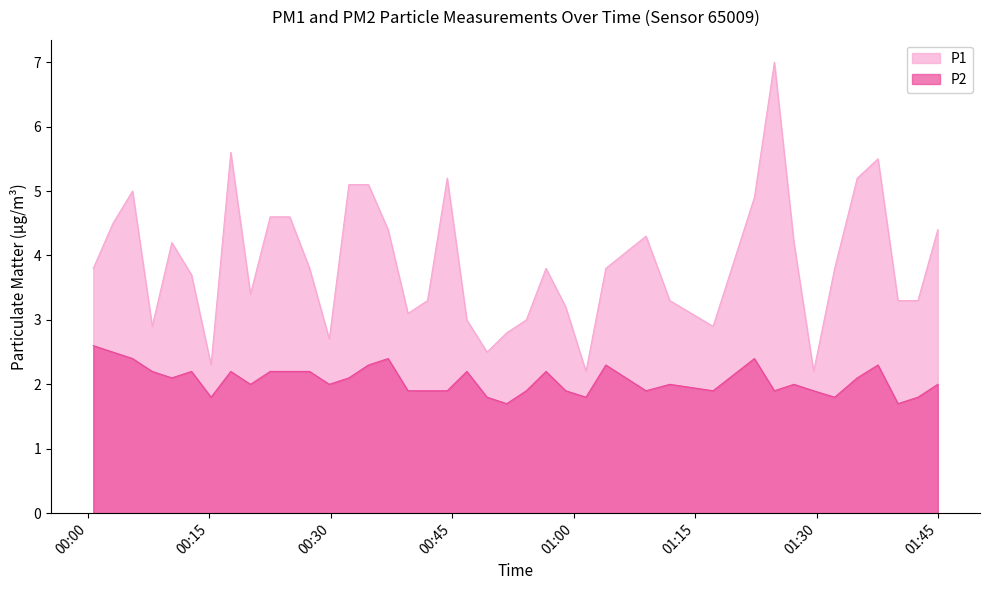

At which category does P1 reach its first local peak?

2023-07-29T00:05:30